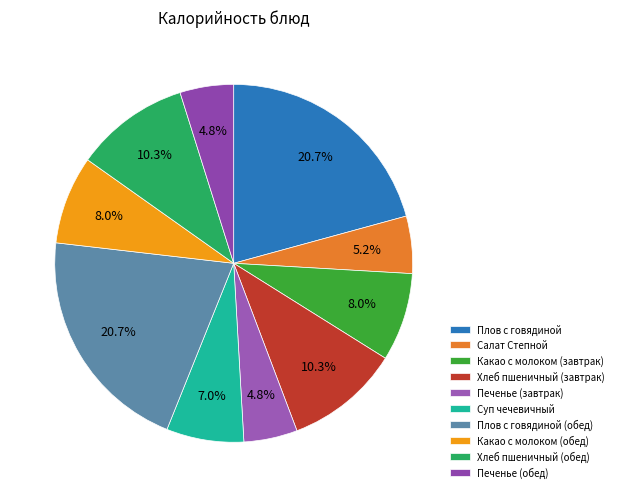

Is there any slice that represents more than half of the pie?

No